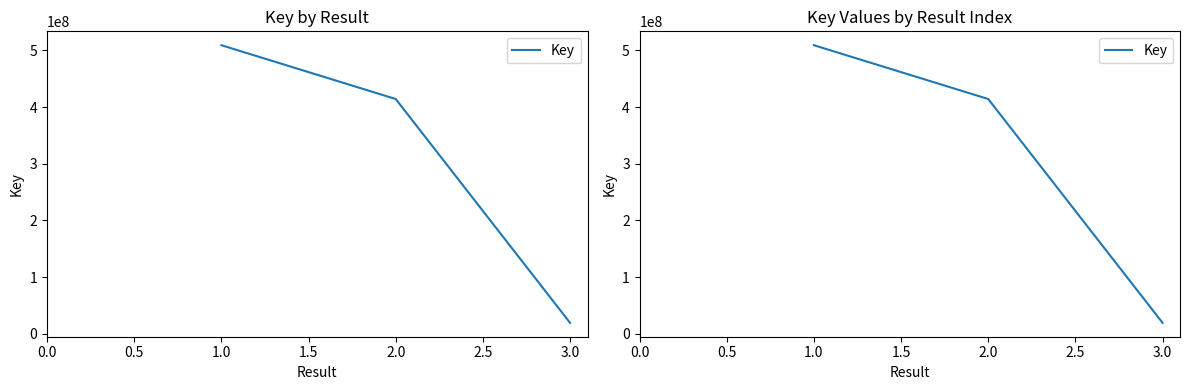

What is the change in value from 2.0 to 3.0?

-394968947